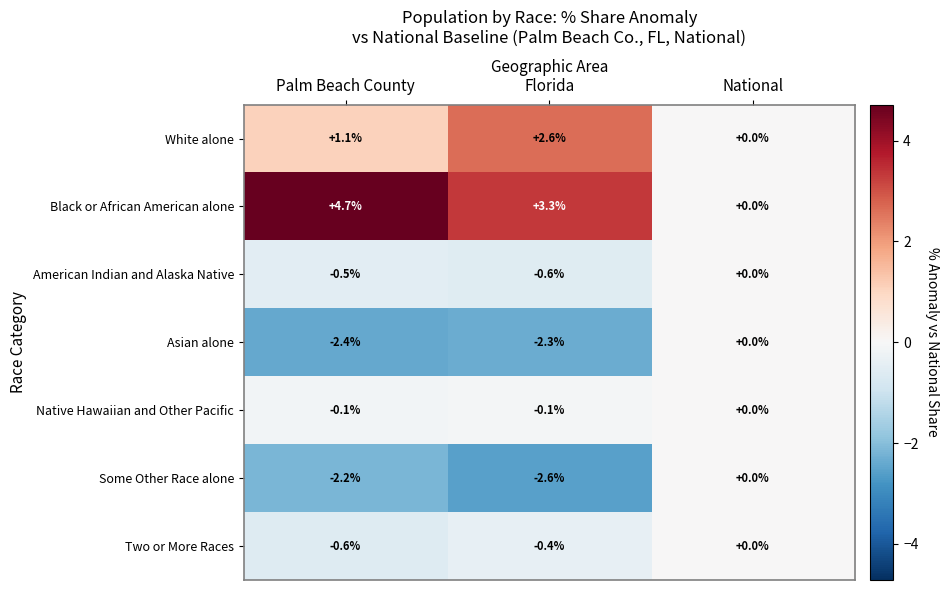

What is the difference between the Some Other Race alone values at National and Florida?

2.6